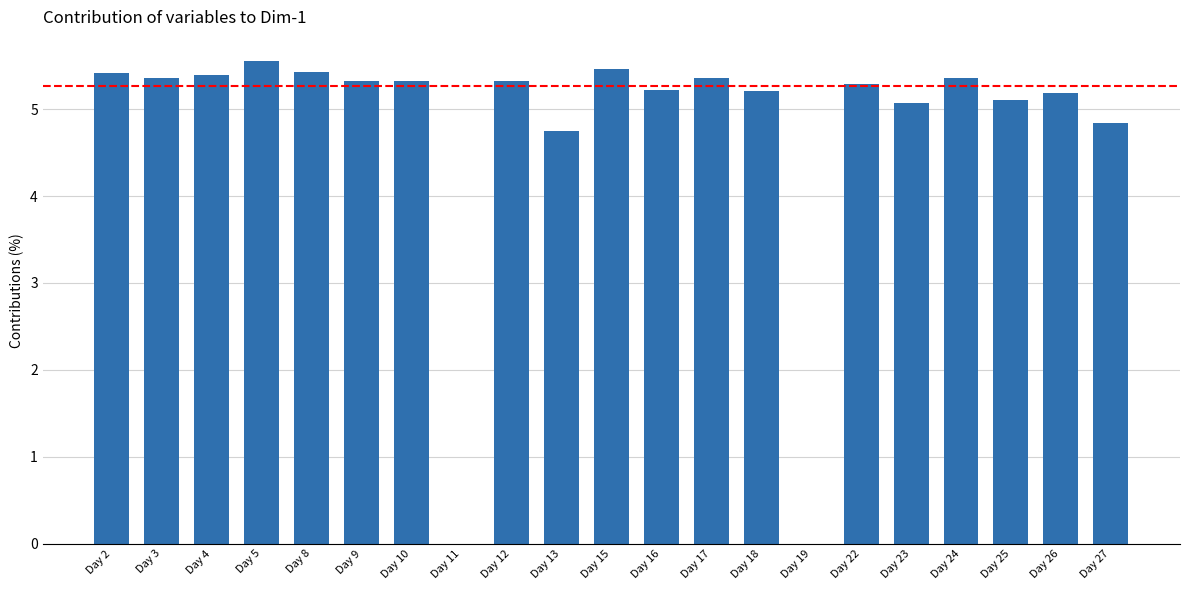

True or false: the data shows 3.5 at Day 23.

False